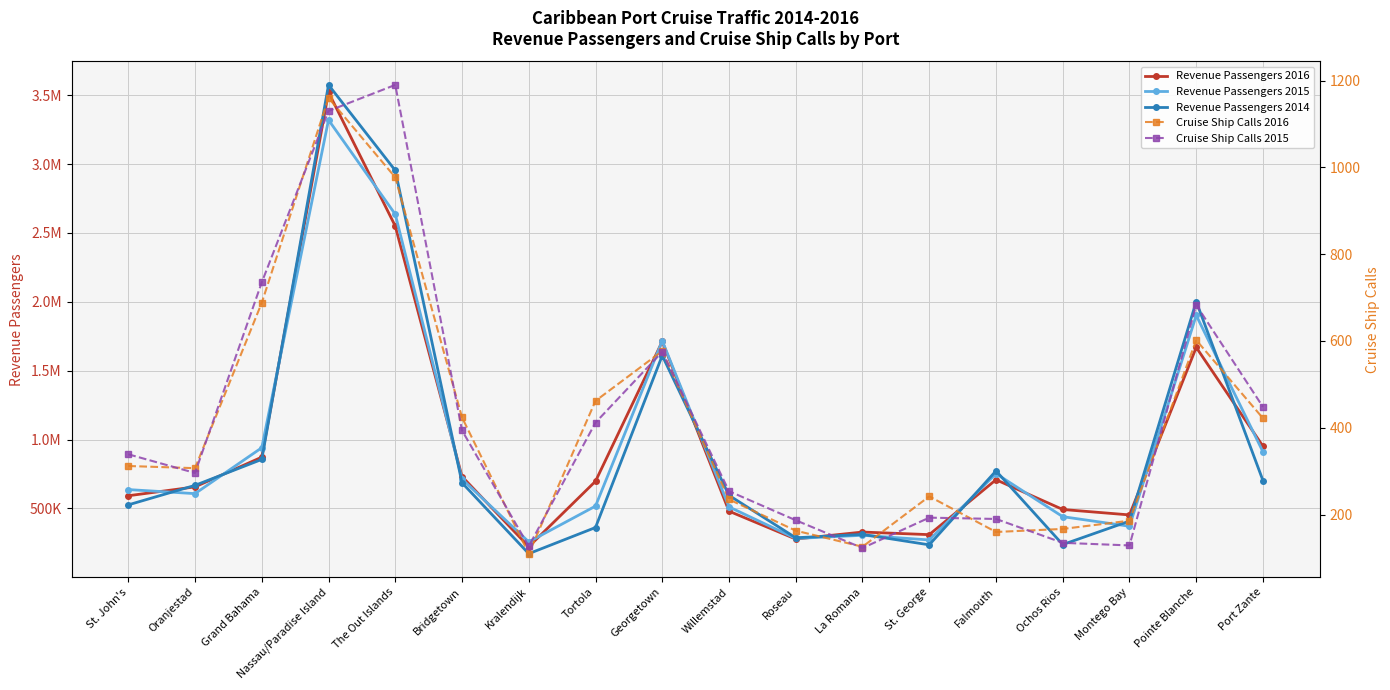

At which category does the chart reach its peak across all series?

Nassau/Paradise Island